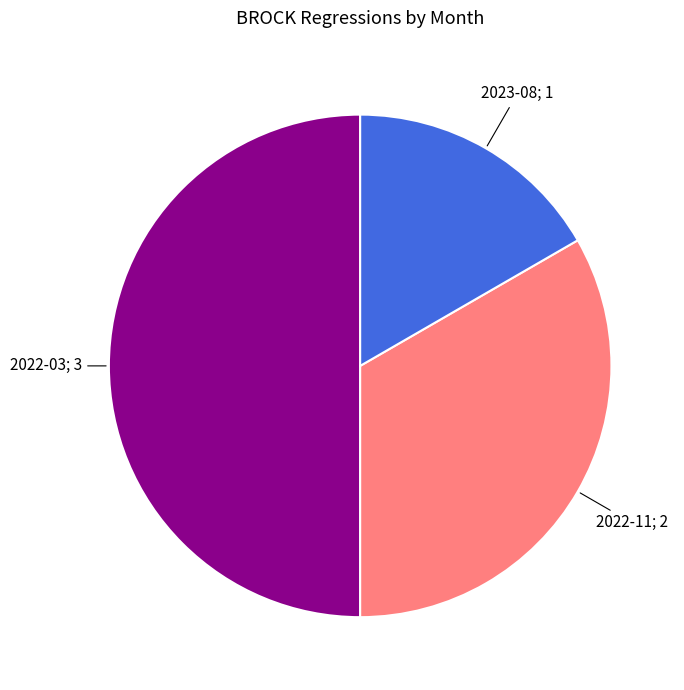

To the nearest percent, what is the average slice percentage?

33%